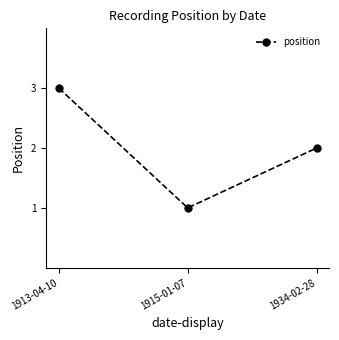

Read the value at 1934-02-28.

2